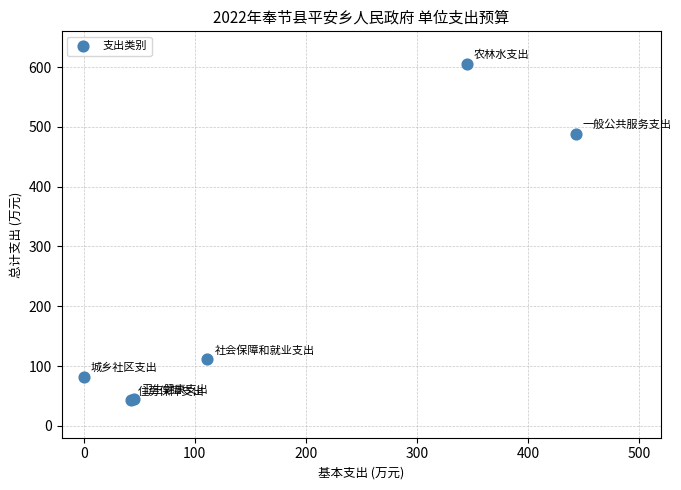

What Y value in the scatter plot is closest to 324?

488.6